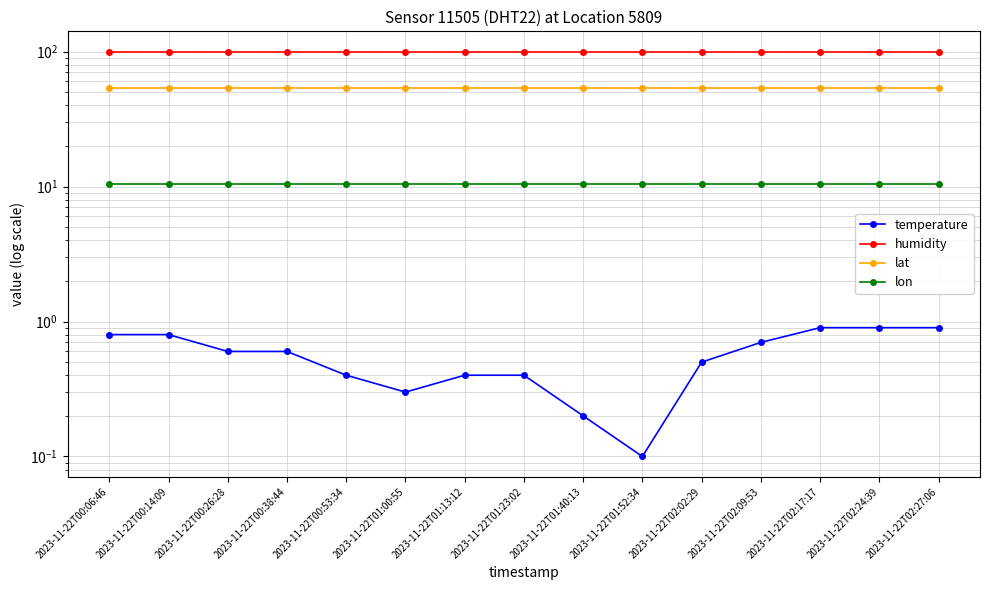

Is it true that lat equals 81.1 at 2023-11-22T00:14:09?

False